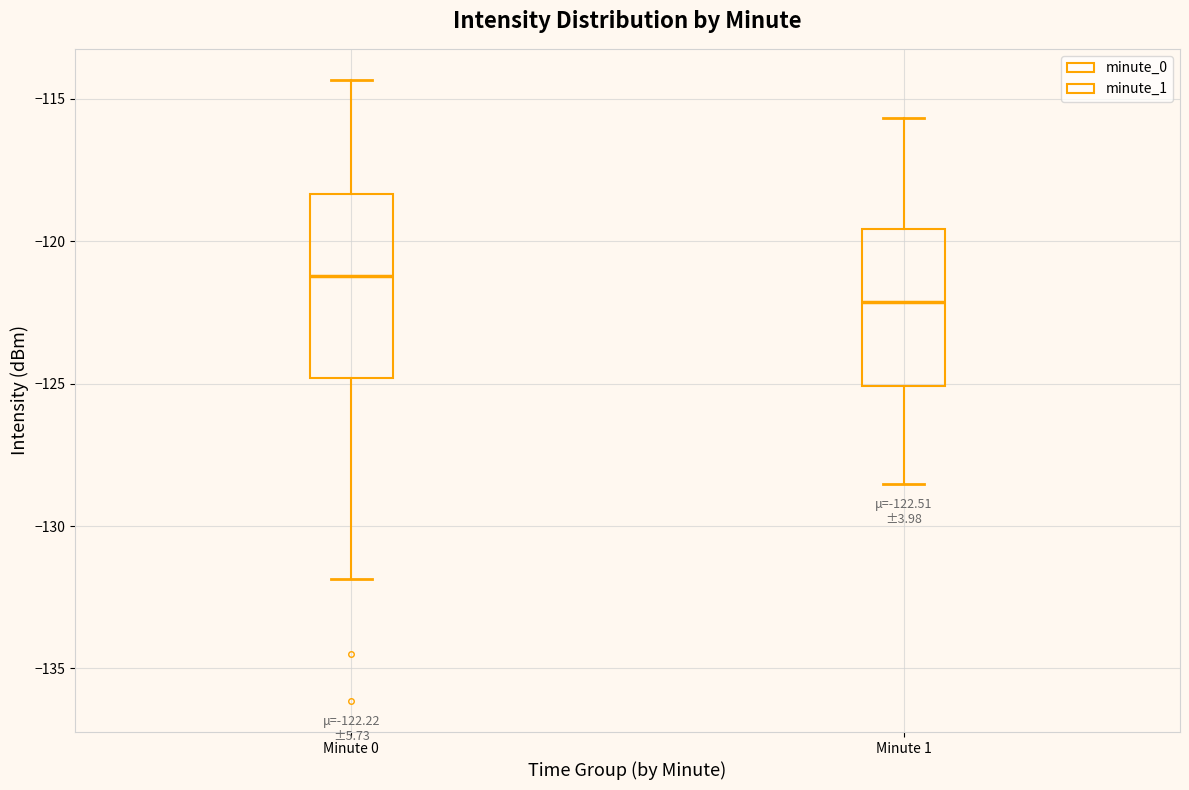

Which box has the highest median line?

Minute 0